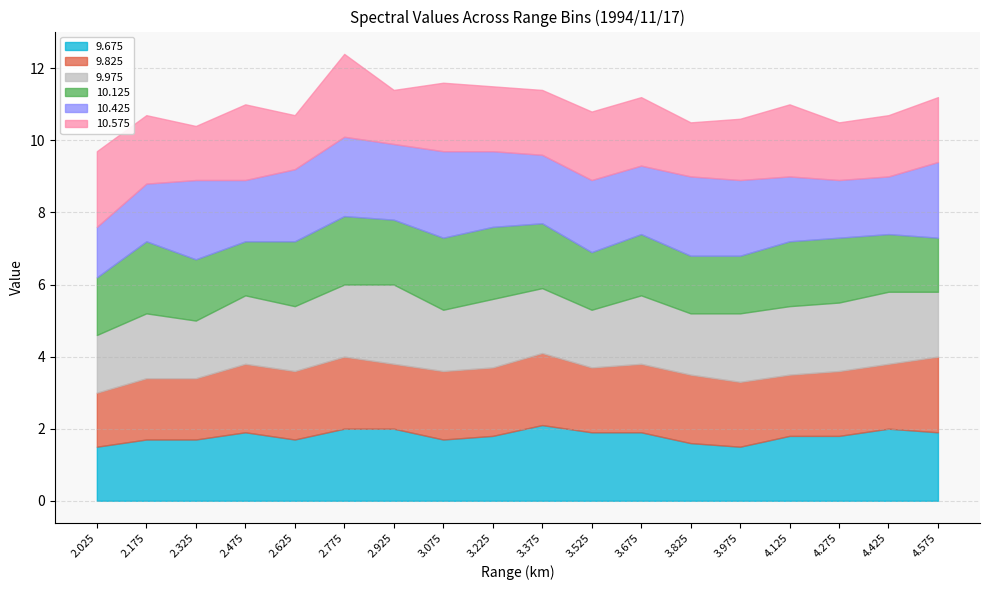

In 9.975, how many points are lower than both neighbors (excluding endpoints)?

5